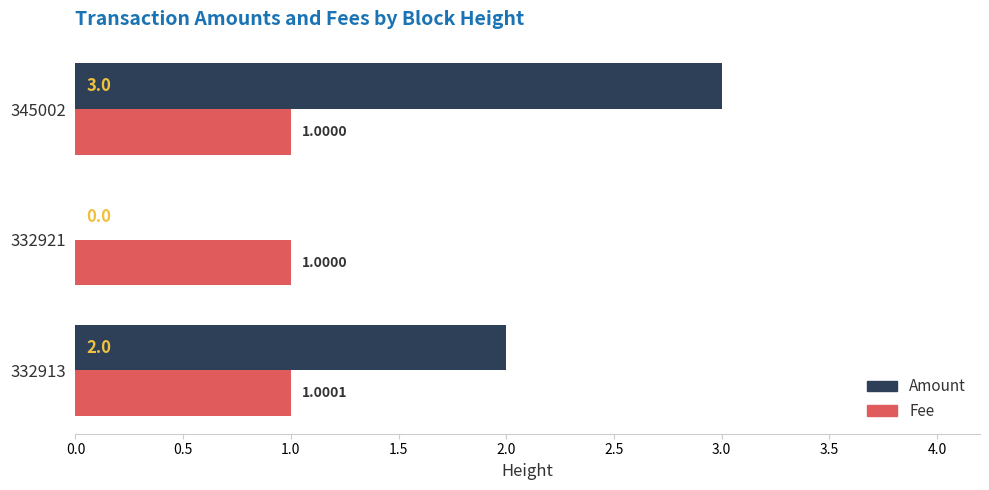

Between 332913 and 332921, which series saw the biggest shift?

Amount